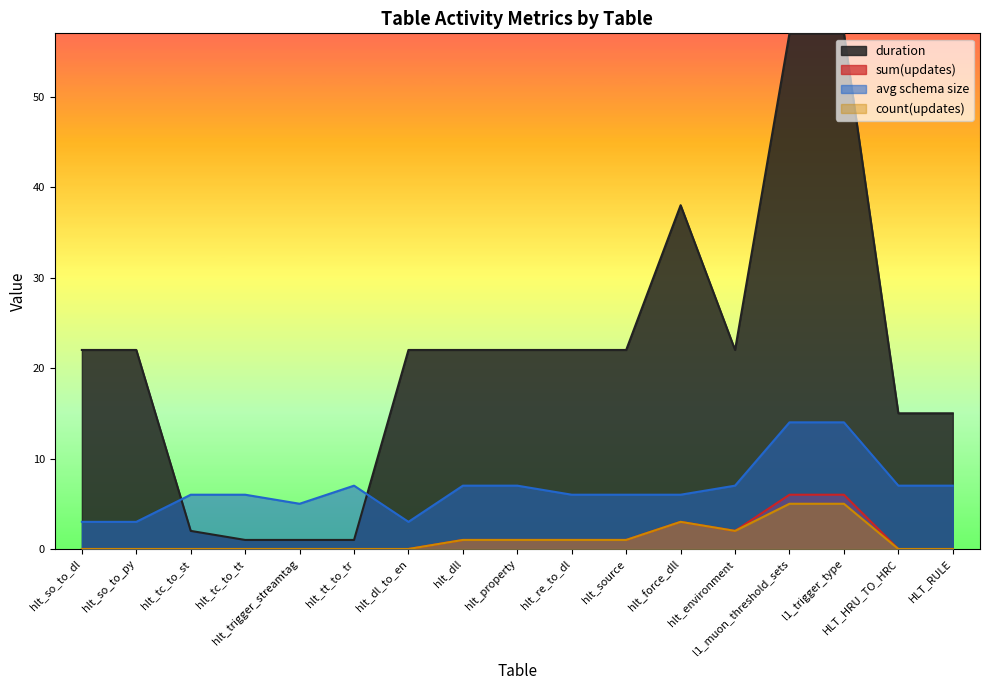

Is it true that duration equals 7 at hlt_property?

False